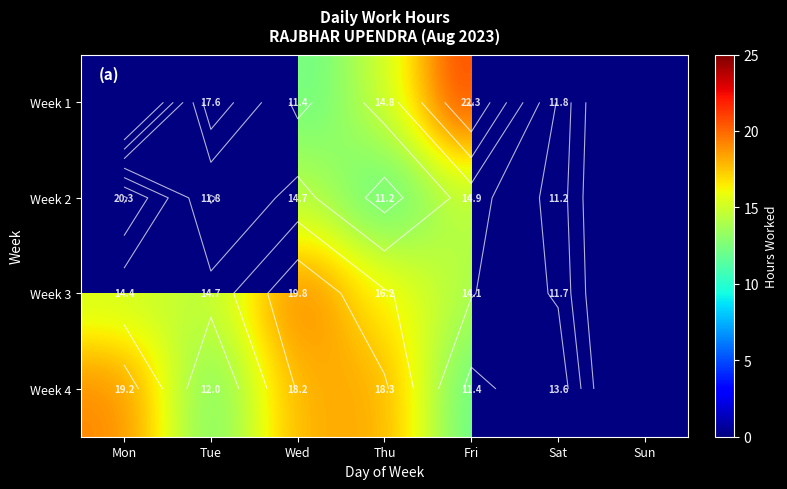

Rank the series at Sat from highest to lowest value.

Week 4, Week 1, Week 3, Week 2